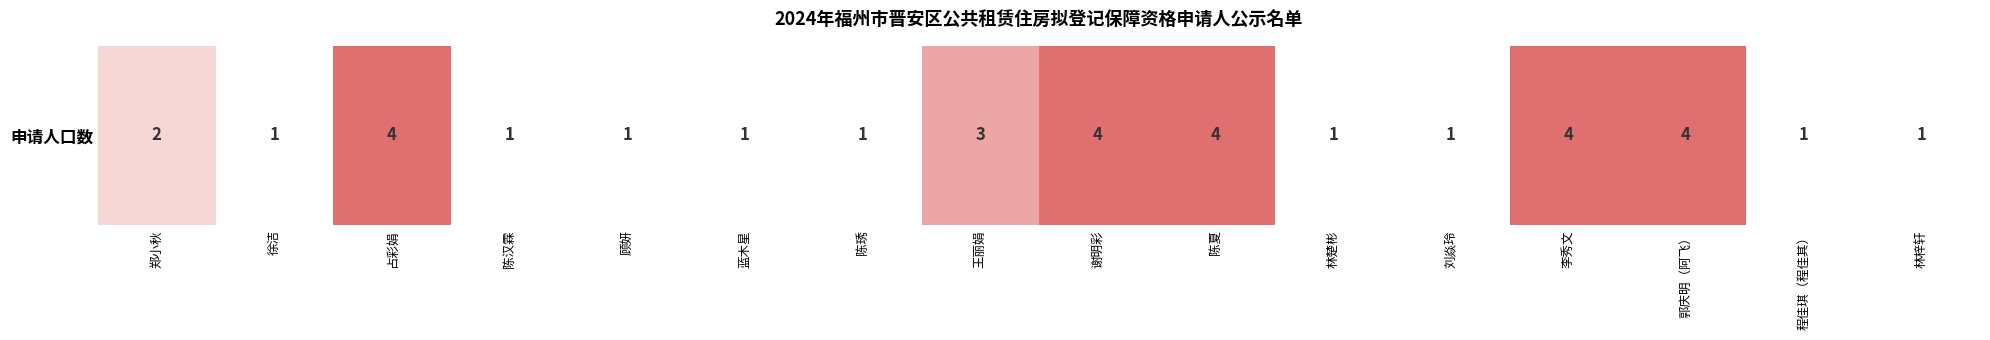

Reading right to left, transcribe all the data shown in this chart.

林梓轩=1	程佳琪（程佳其）=1	郭庆明（阿飞）=4	李秀文=4	刘焱玲=1	林楚彬=1	陈夏=4	谢明彩=4	王丽娟=3	陈琇=1	蓝木星=1	顾妍=1	陈汉霖=1	占彩娟=4	徐洁=1	郑小秋=2